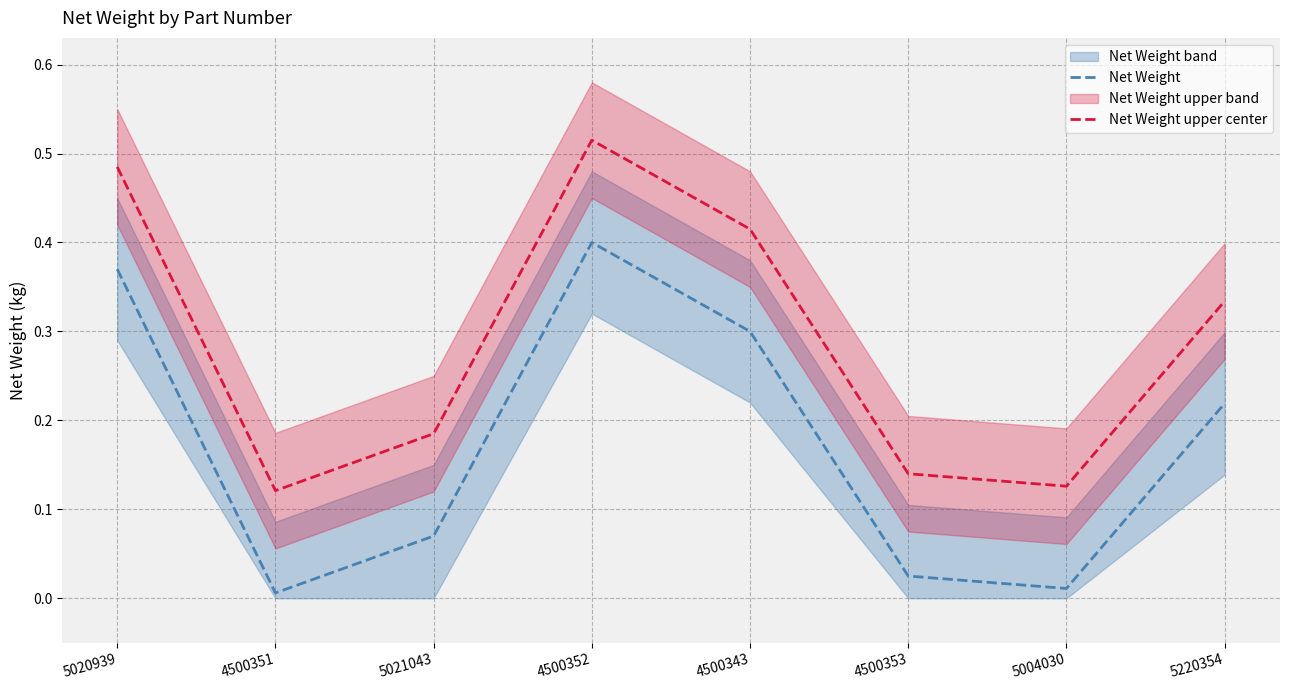

Rank the categories by Net Weight value from highest to lowest.

4500352, 5020939, 4500343, 5220354, 5021043, 4500353, 5004030, 4500351